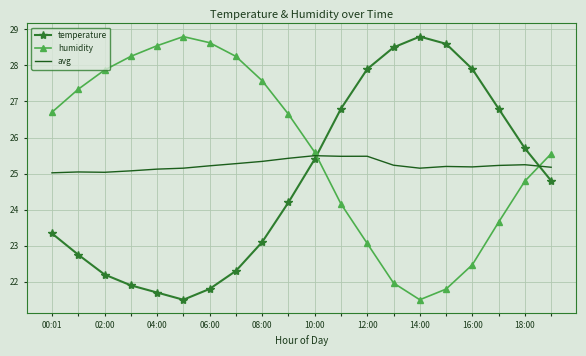

What is the lowest value of the humidity series?

21.5